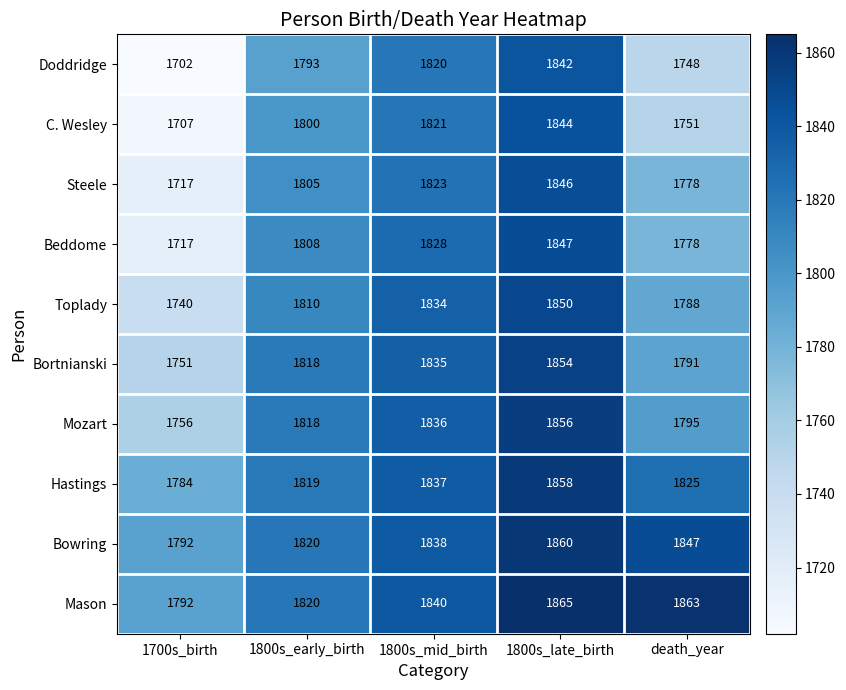

Read the Toplady value at 1800s_mid_birth, to the nearest 10.

1830